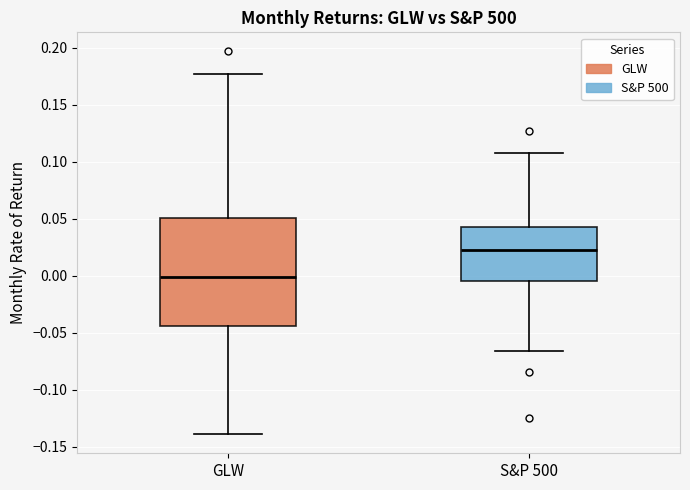

Reading left to right, transcribe this box plot: for each box, give where its median line is, the range the box spans, and where its two whiskers end, as read against the y-axis. The values are not printed on the chart, so give them approximately, as read against the axis.

GLW: median 0.000, box -0.045 to 0.050, whiskers -0.140 to 0.175
S&P 500: median 0.025, box -0.005 to 0.045, whiskers -0.065 to 0.110